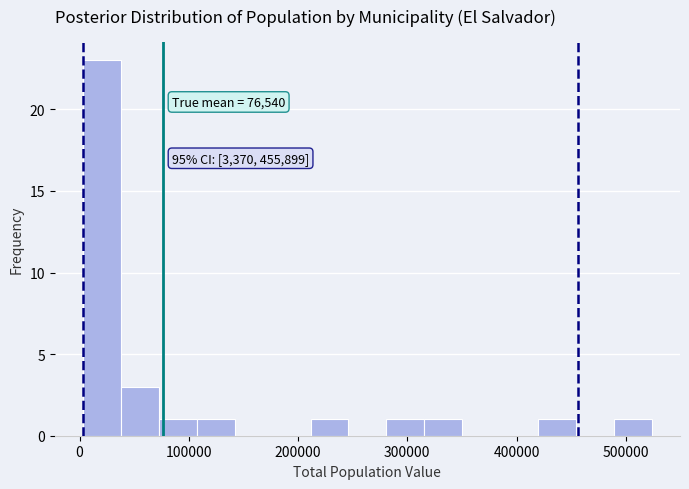

Read against the x-axis, roughly where is the centre of the tallest bar?

20000